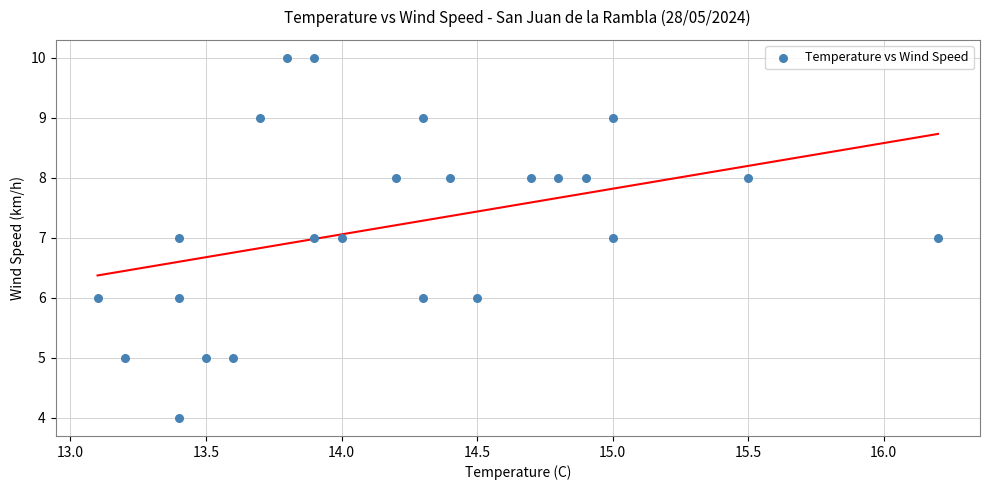

What is the range of Y values (max minus min)?

6